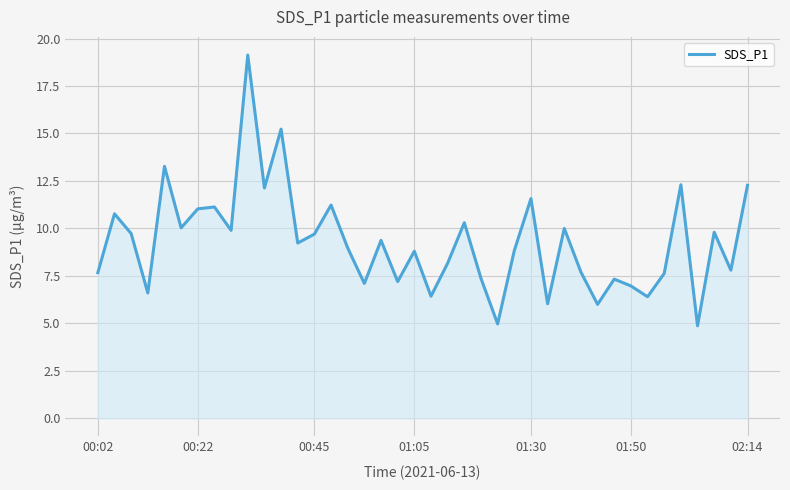

What is the difference between the maximum and minimum values?

14.3